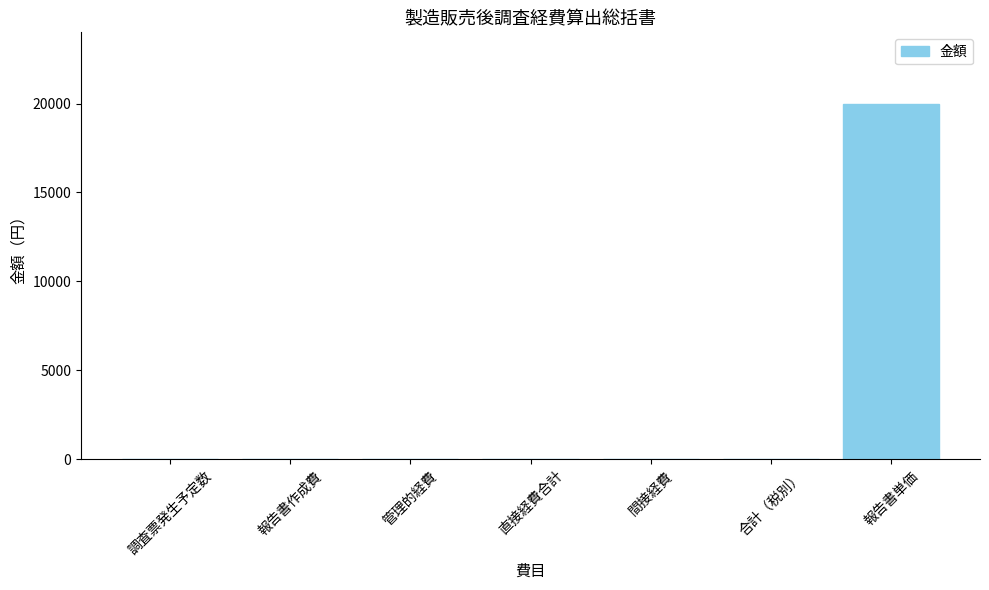

The chart shows a value of -10858 at 調査票発生予定数. True or false?

False